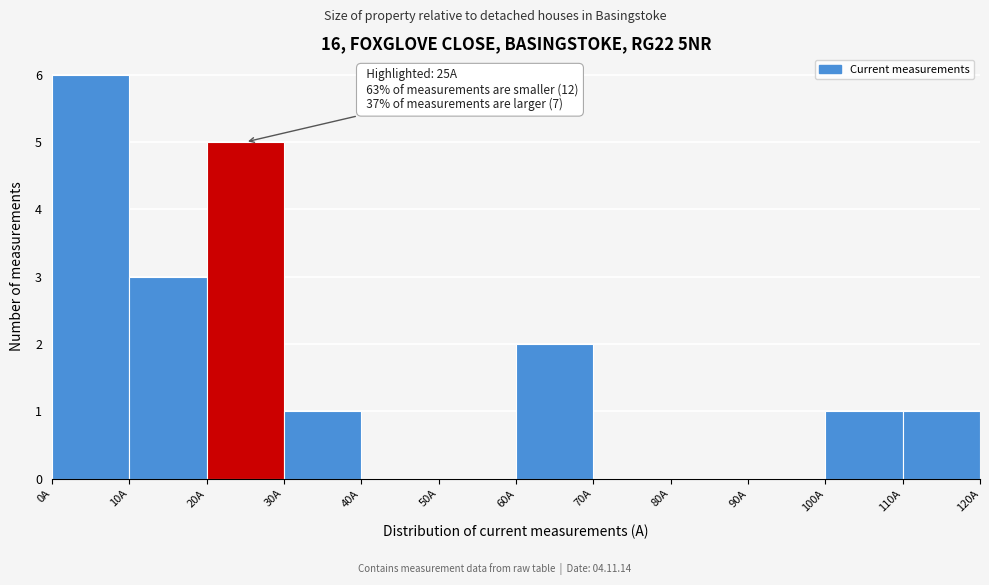

Over which range of the x-axis is the bar tallest?

0 to 10